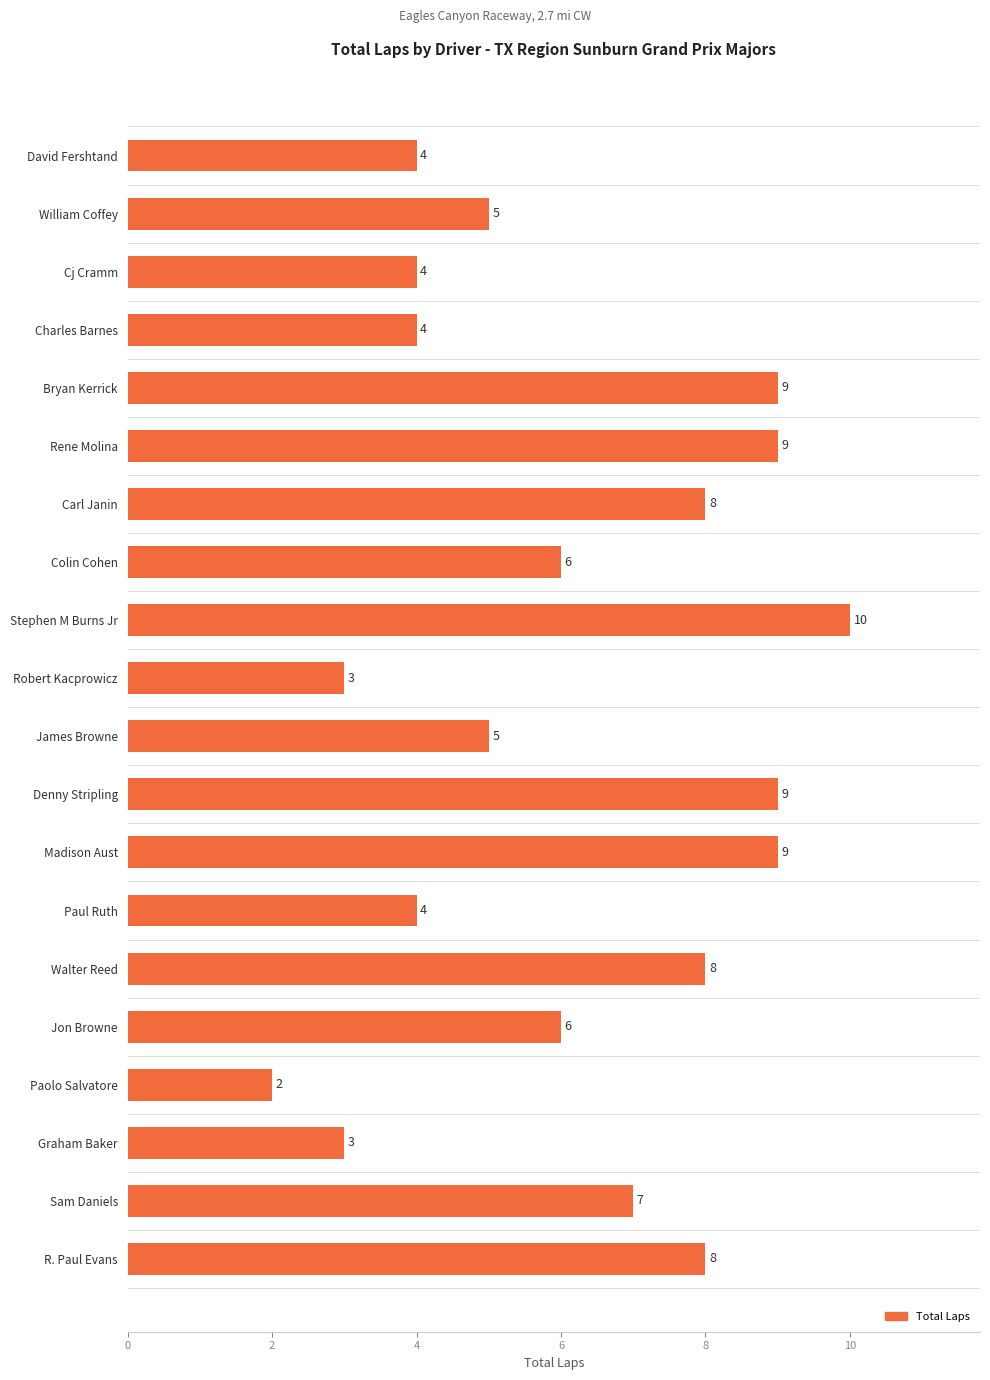

How many data points does each series have?

20